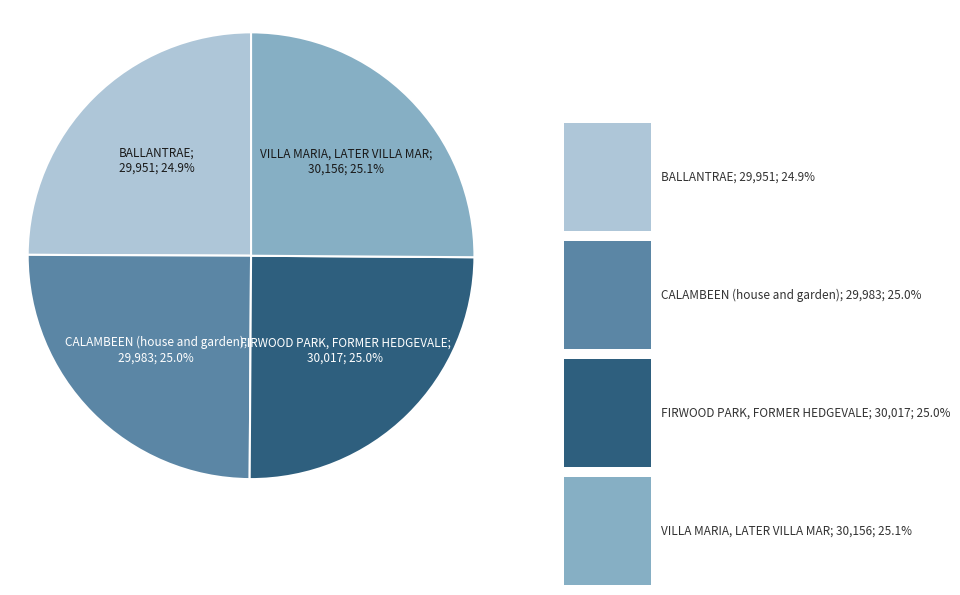

Is there any slice that represents more than half of the pie?

No